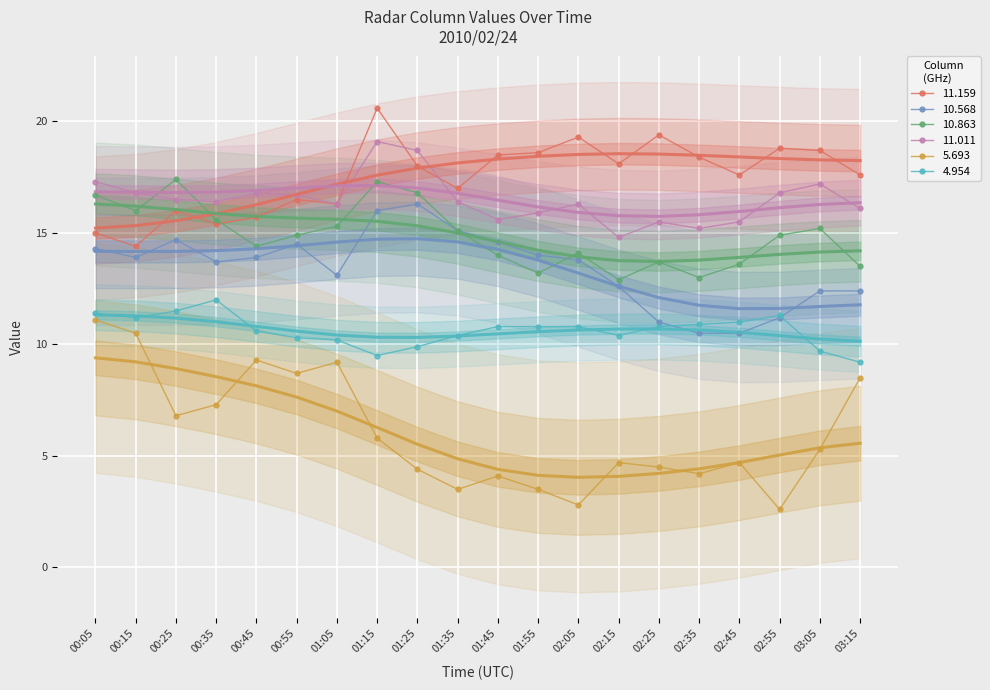

True or false: 10.863 has more than 2 points higher than both neighbors.

True